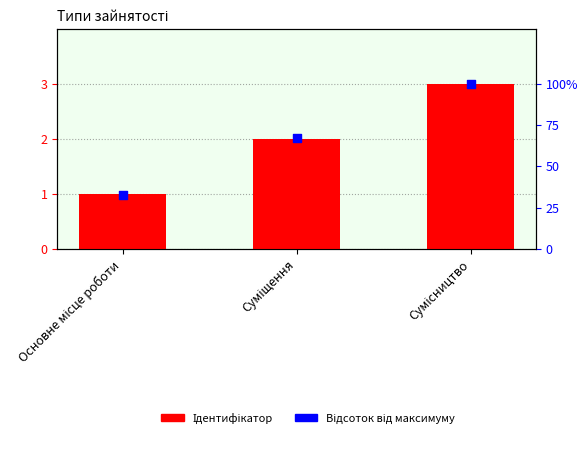

Which series contains the highest Y value?

Відсоток від максимуму